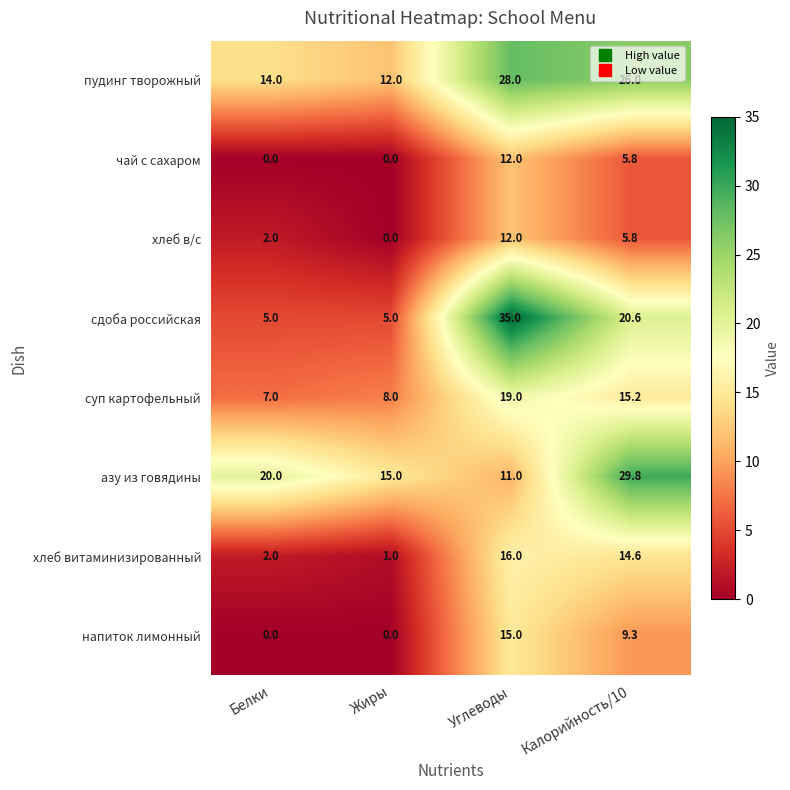

What is the sum of all суп картофельный values?

49.2